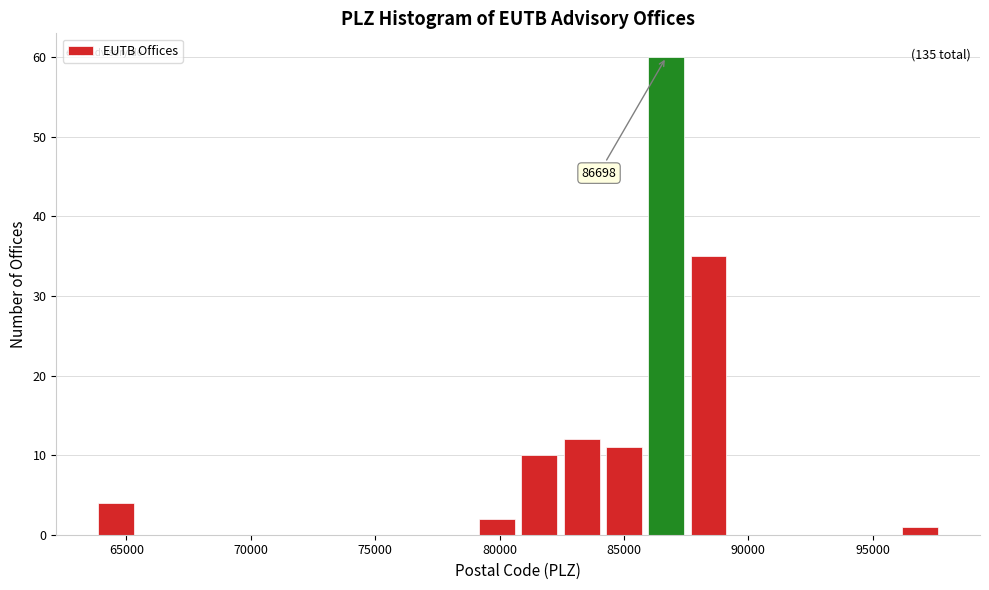

Around what value on the x-axis is the tallest bar? Give the approximate position of its centre, as read against the axis.

86500